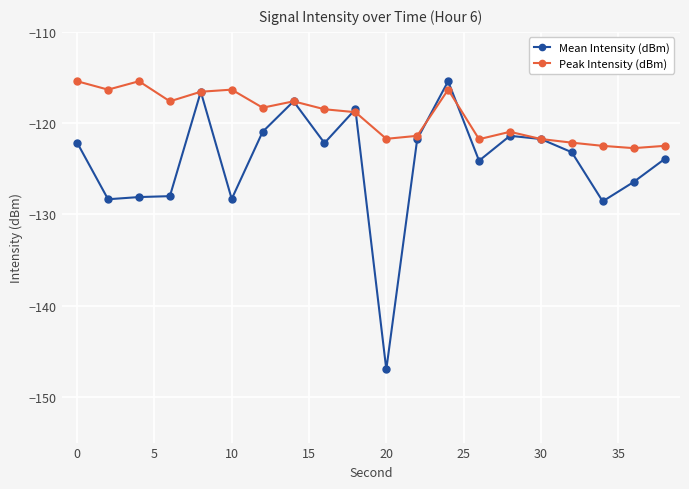

What is the maximum value shown in the chart?

-115.4